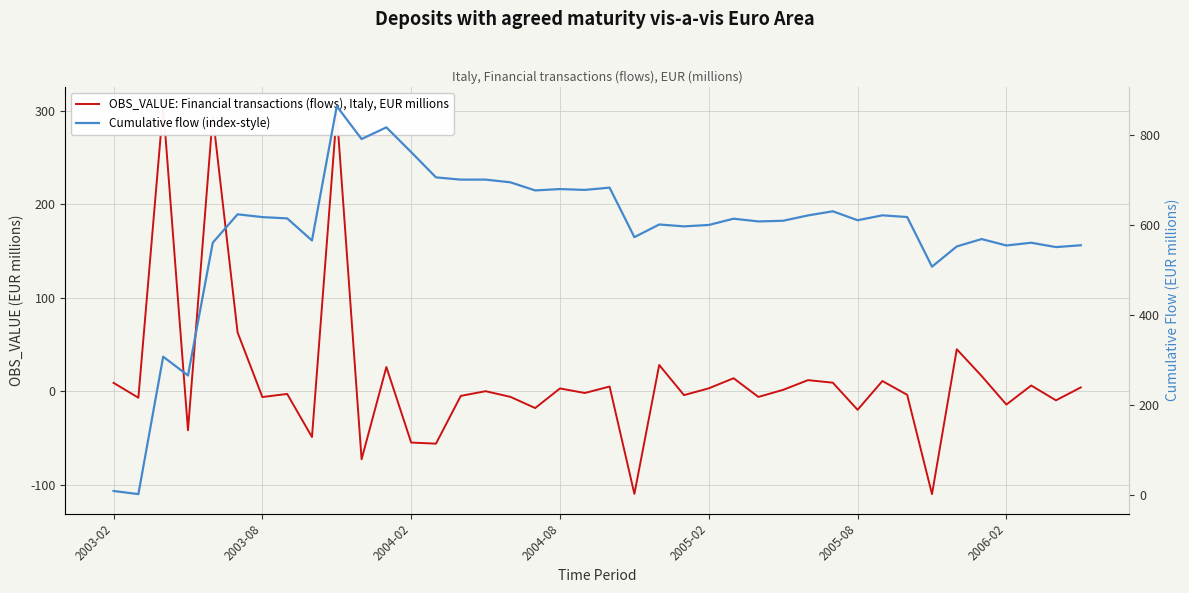

Reading left to right, extract all data points from this chart.

OBS_VALUE: Financial transactions (flows), Italy, EUR millions: 9.0	-6.9	305.1	-41.7	294.9	63.0	-6.2	-2.9	-49.0	298.1	-72.8	25.9	-54.9	-56.1	-5.0	0.0	-6.0	-18.0	3.0	-1.9	5.0	-109.9	28.1	-4.2	3.1	13.9	-6.1	1.5	11.9	9.2	-19.9	10.9	-3.9	-110.1	44.9	16.3	-14.3	6.1	-9.7	4.1
Cumulative flow (index-style): 9.0	2.0	307.1	265.4	560.3	623.2	617.0	614.1	565.1	863.2	790.4	816.3	761.3	705.2	700.2	700.3	694.3	676.3	679.3	677.4	682.4	572.5	600.6	596.4	599.6	613.5	607.4	608.9	620.8	629.9	610.0	621.0	617.1	507.0	551.9	568.3	554.0	560.1	550.4	554.5